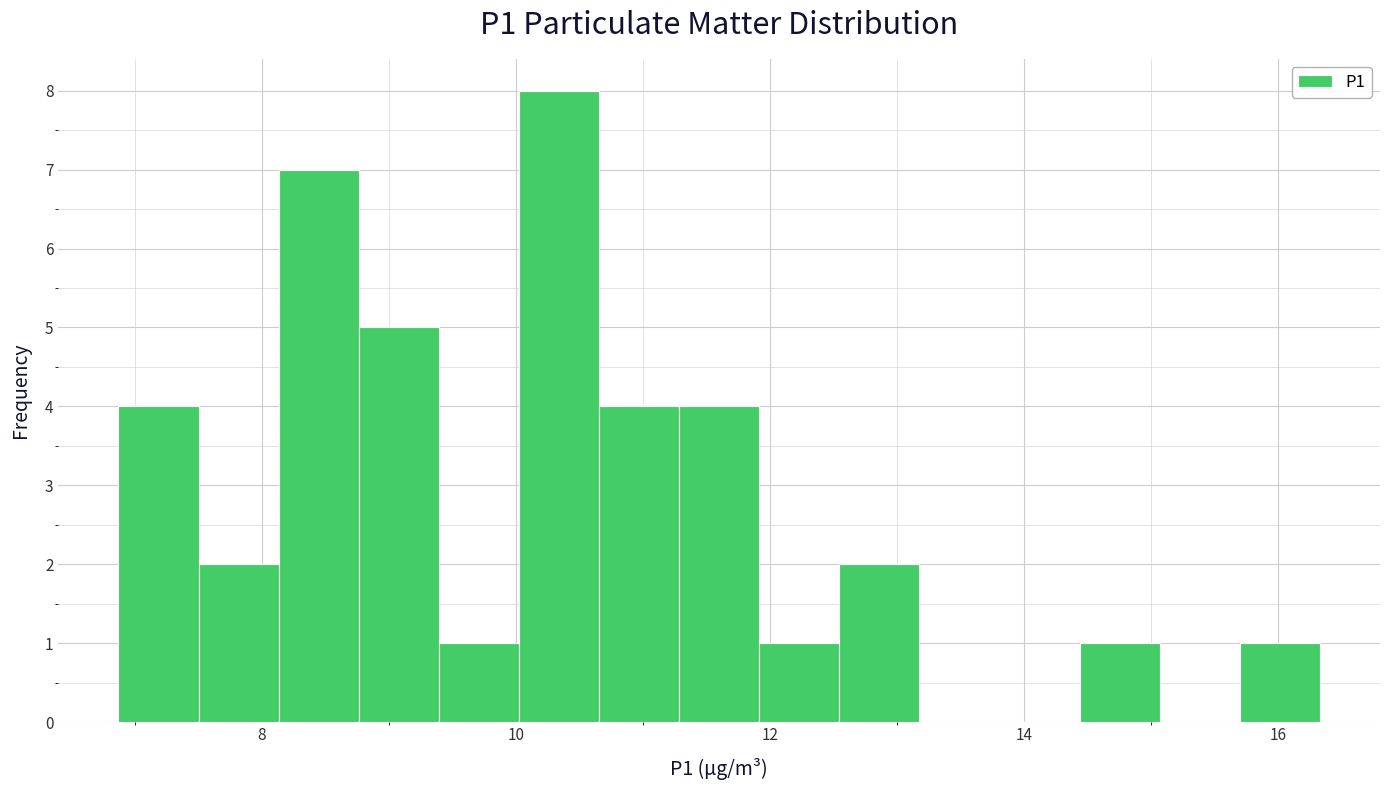

Read against the x-axis, roughly where is the centre of the tallest bar?

10.4